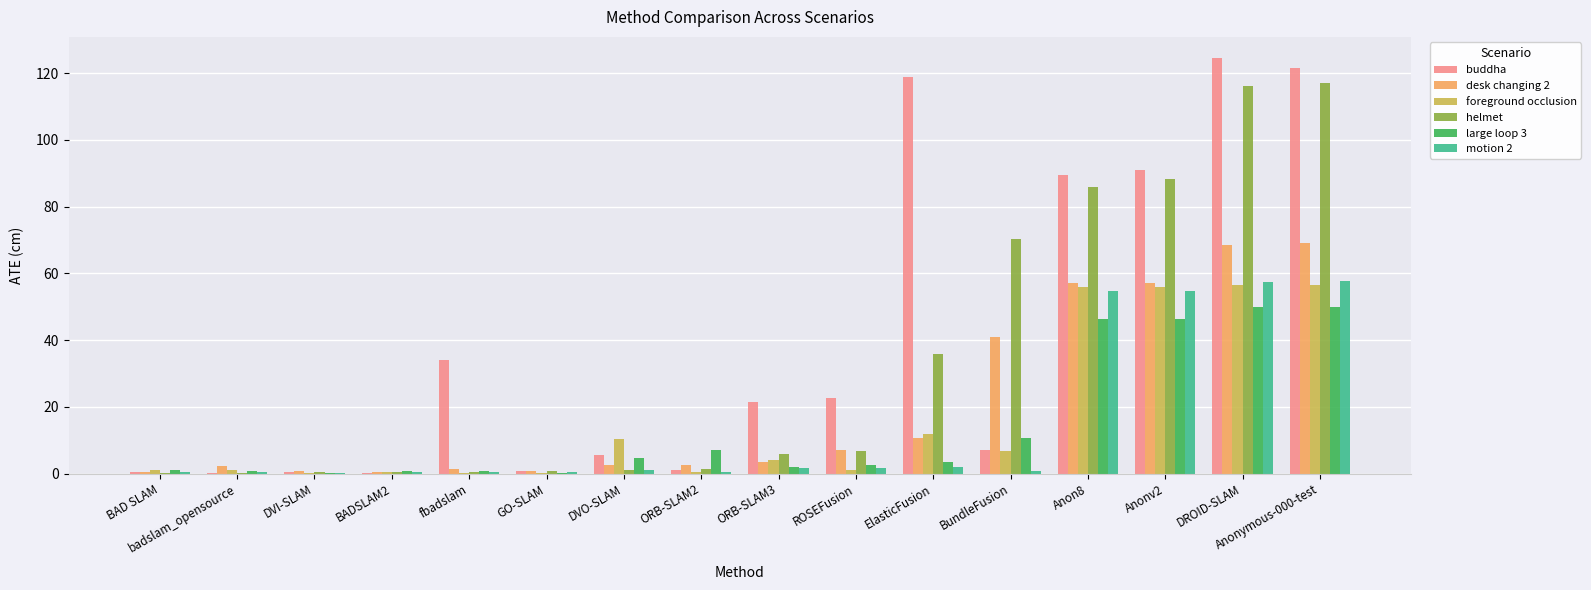

What is the maximum value shown in the chart?

124.6